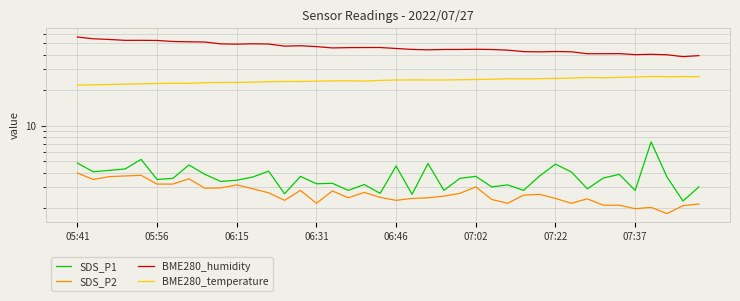

The value of BME280_temperature at 38 is 14.0. True or false?

False